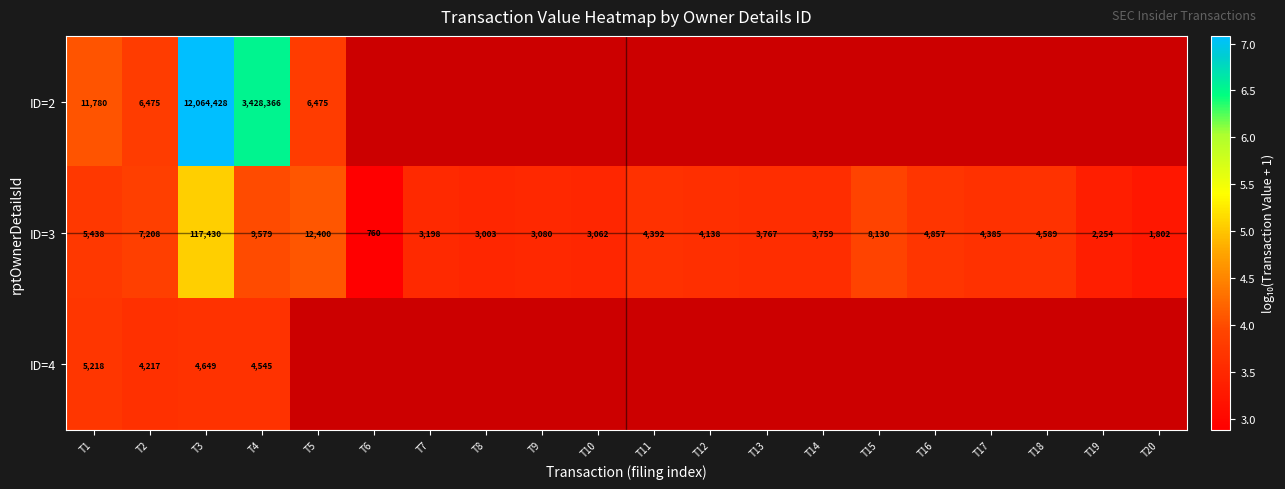

Is the value of ID=3 at T12 greater than the value of ID=4 at T1?

No